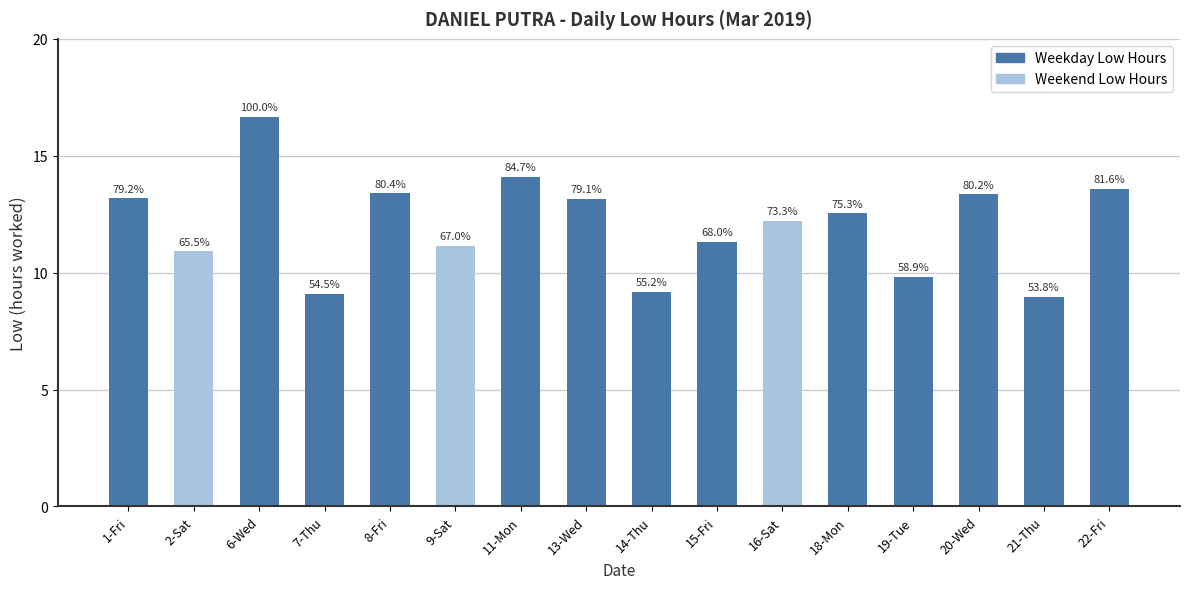

What is the minimum value shown in the chart?

9.0